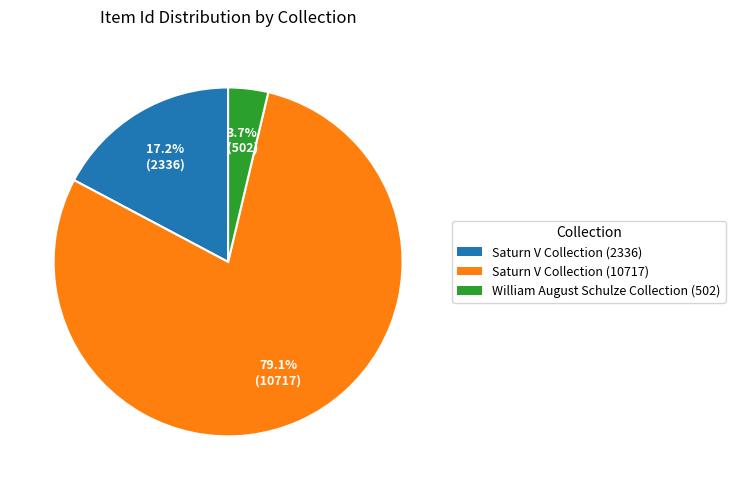

To the nearest percent, what percentage of the pie is Saturn V Collection (2336)?

17%